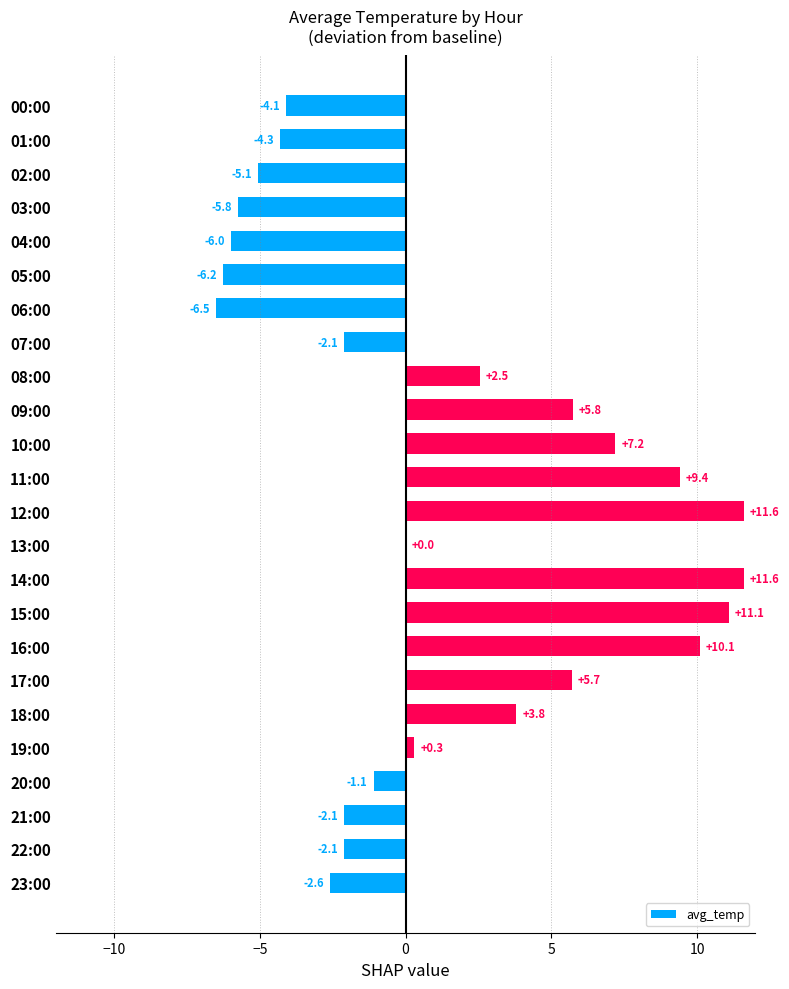

What is the change in value from 00:00 to 06:00?

-2.4